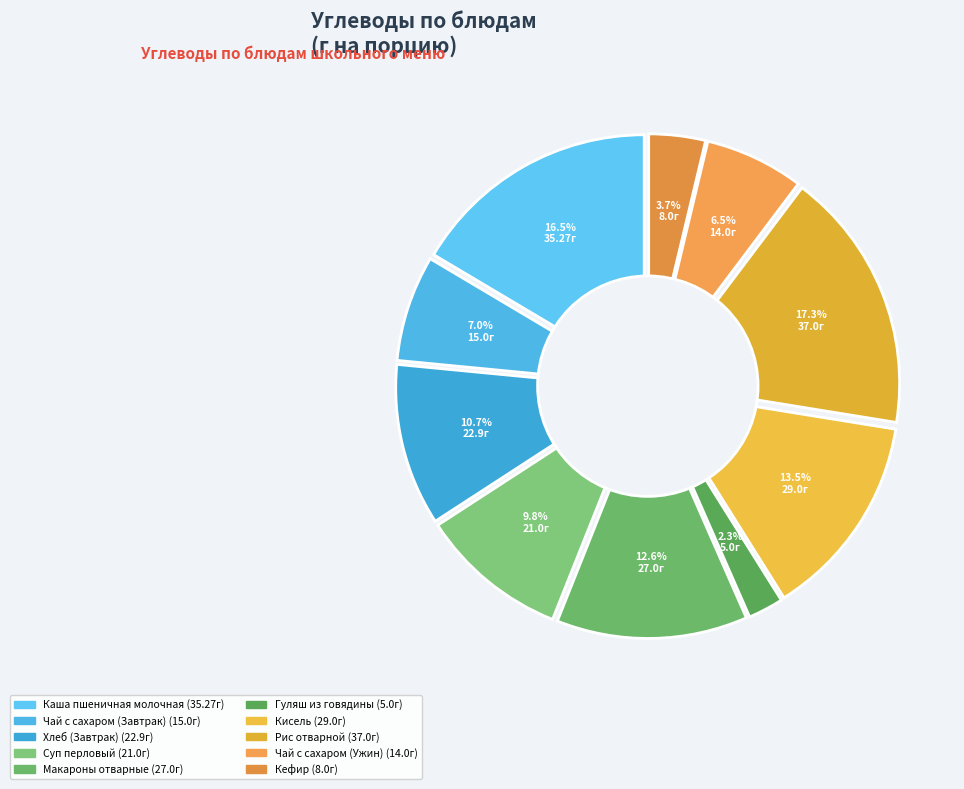

Which category has the smallest portion of the pie?

Гуляш из
говядины